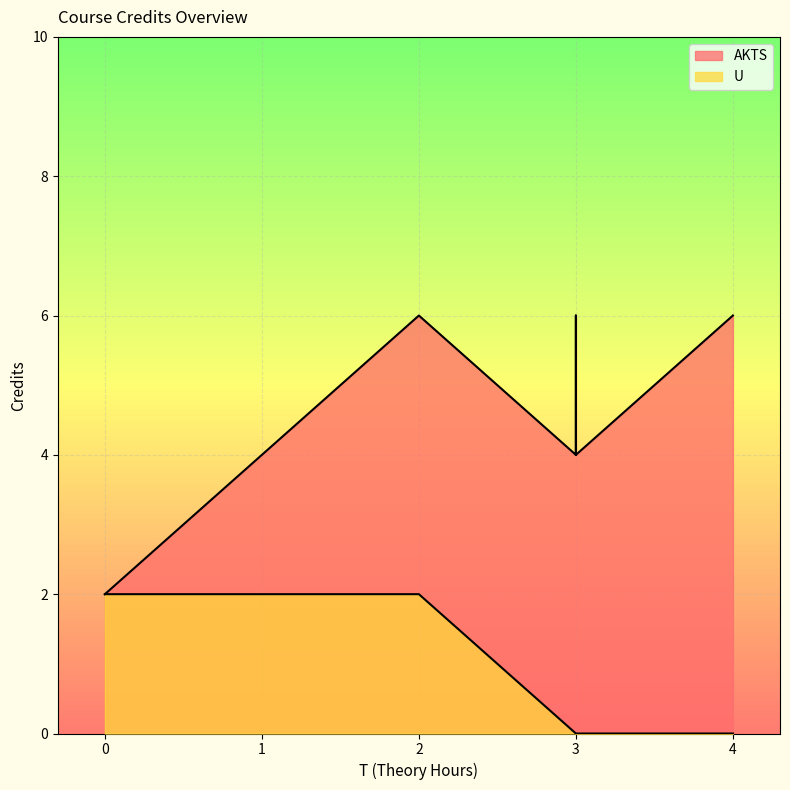

At which category is the sum across all series the highest?

2